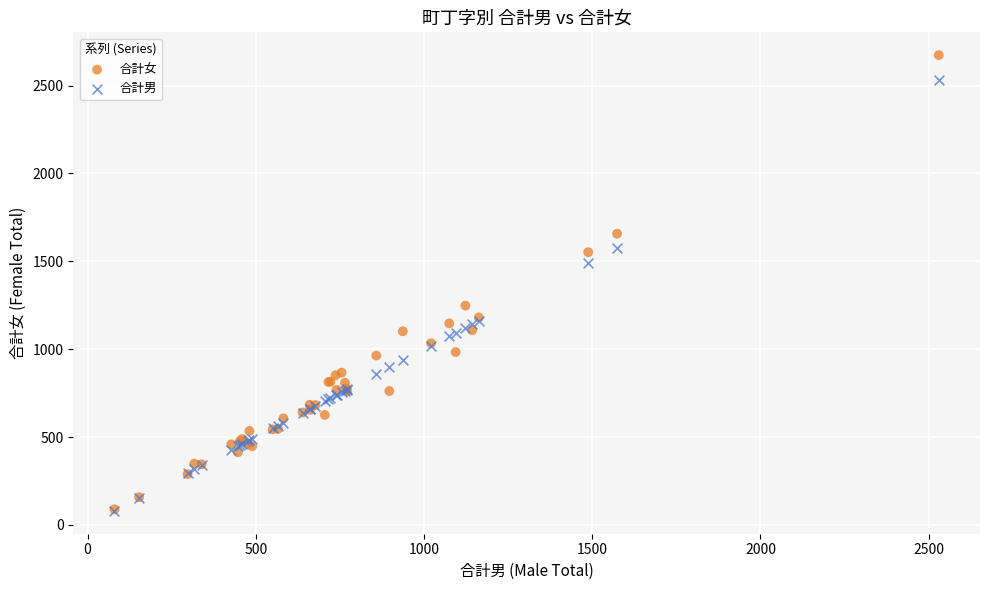

Which series reaches the maximum Y coordinate?

合計女